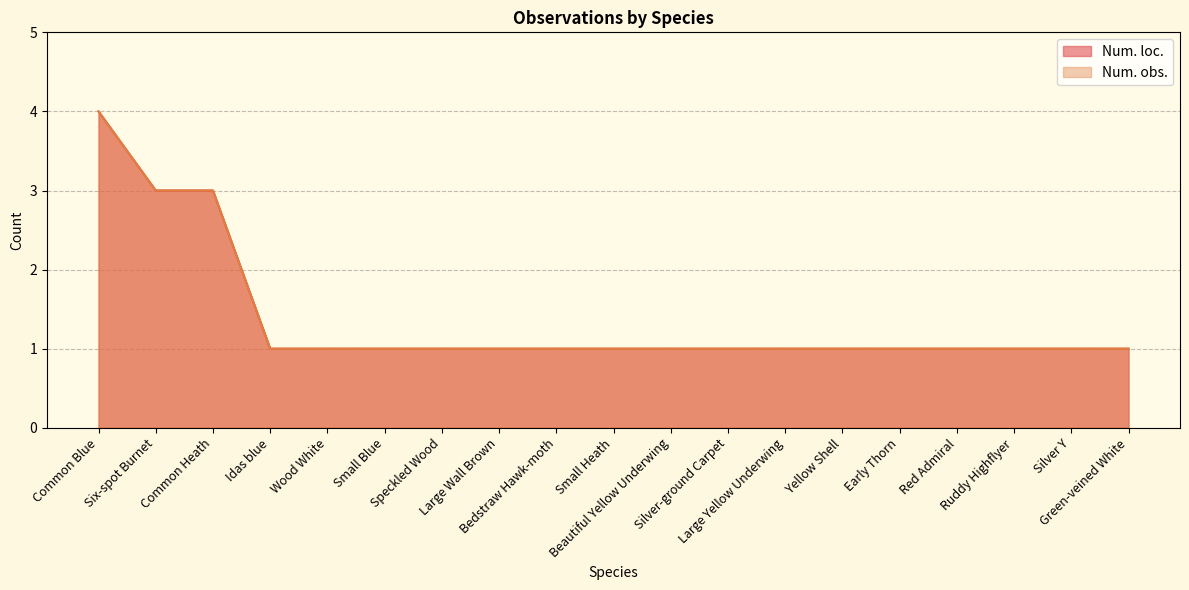

Which series has the largest total across all categories?

Num. loc.